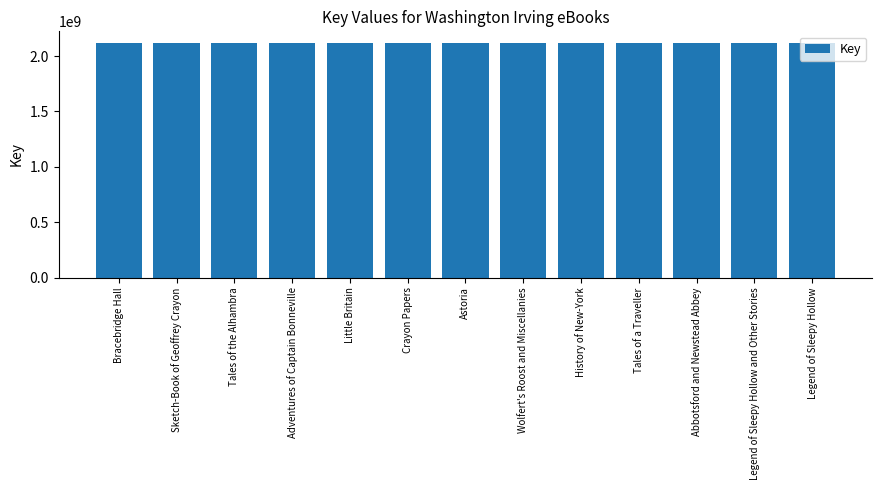

What is the label of the 10th bar from the left?

Tales of a Traveller